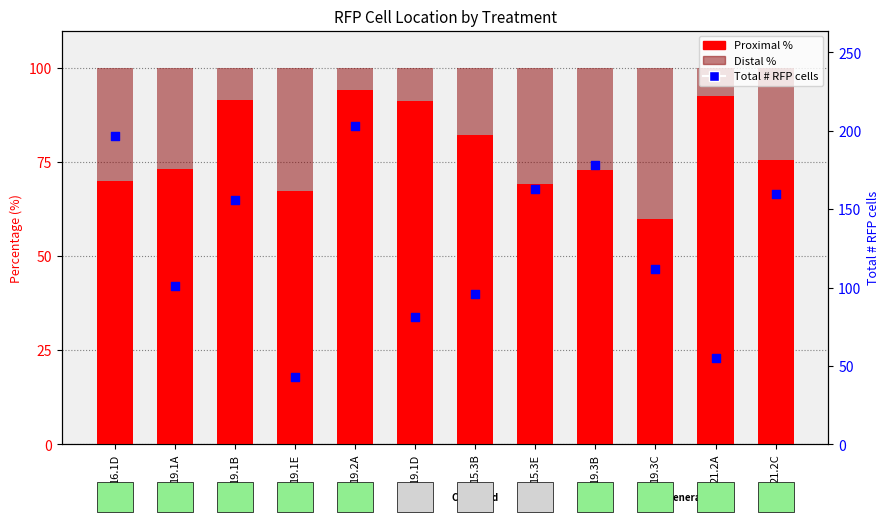

Which series has the largest total across all categories?

Total # RFP cells